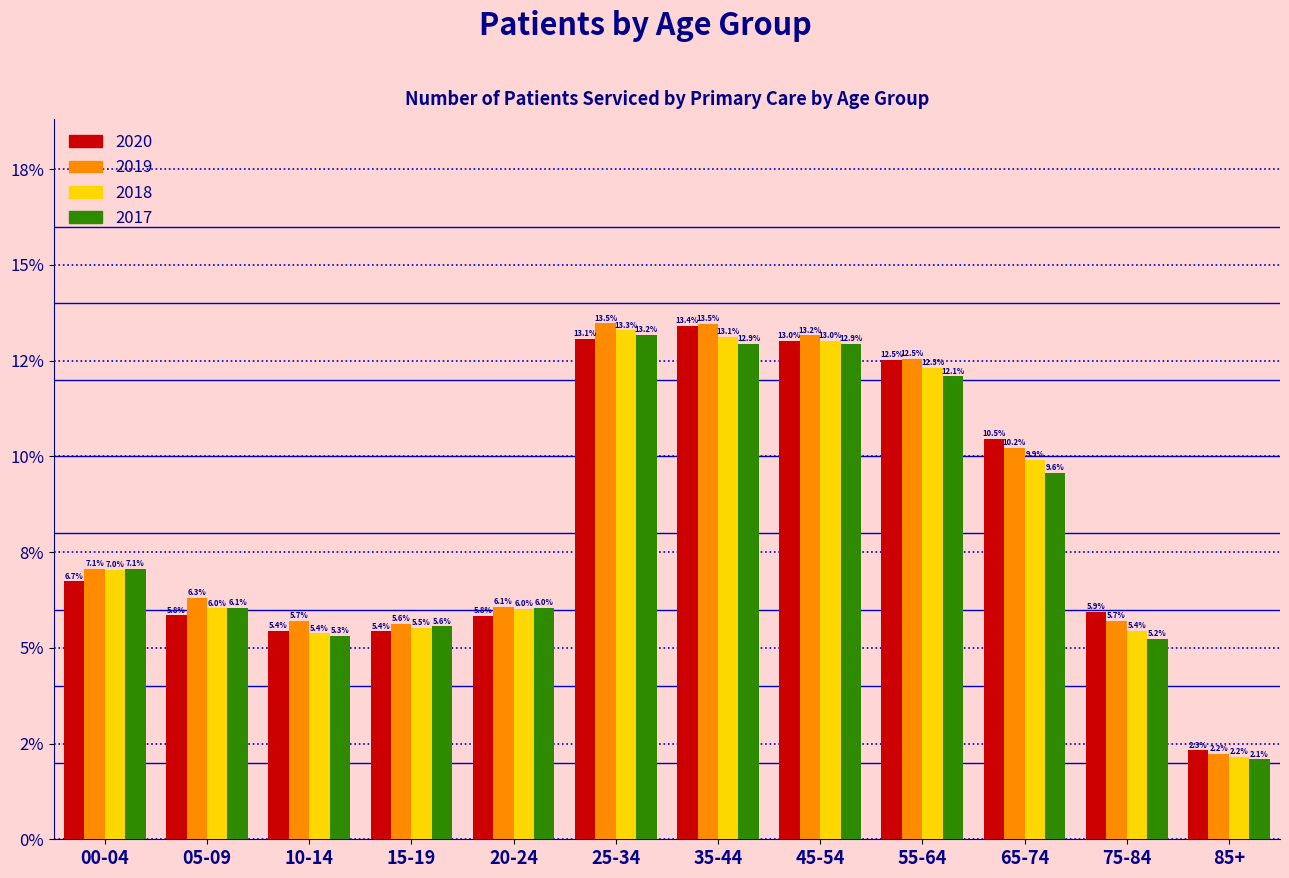

What are all the series names shown in the legend?

2020, 2019, 2018, 2017